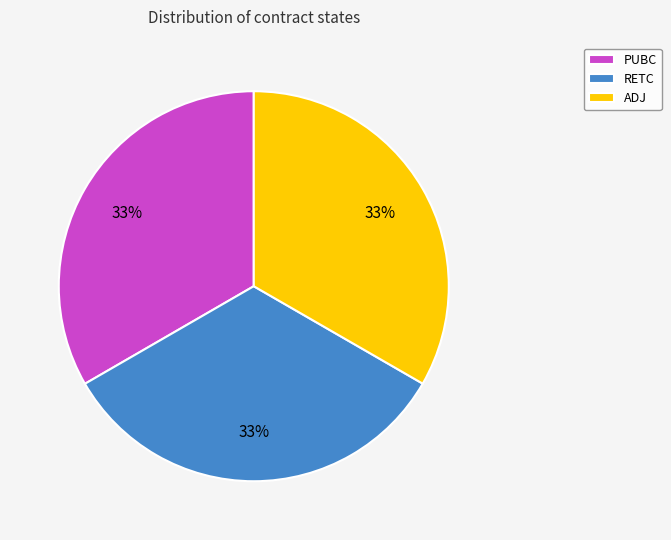

The RETC slice represents 46% of the pie. True or false?

False